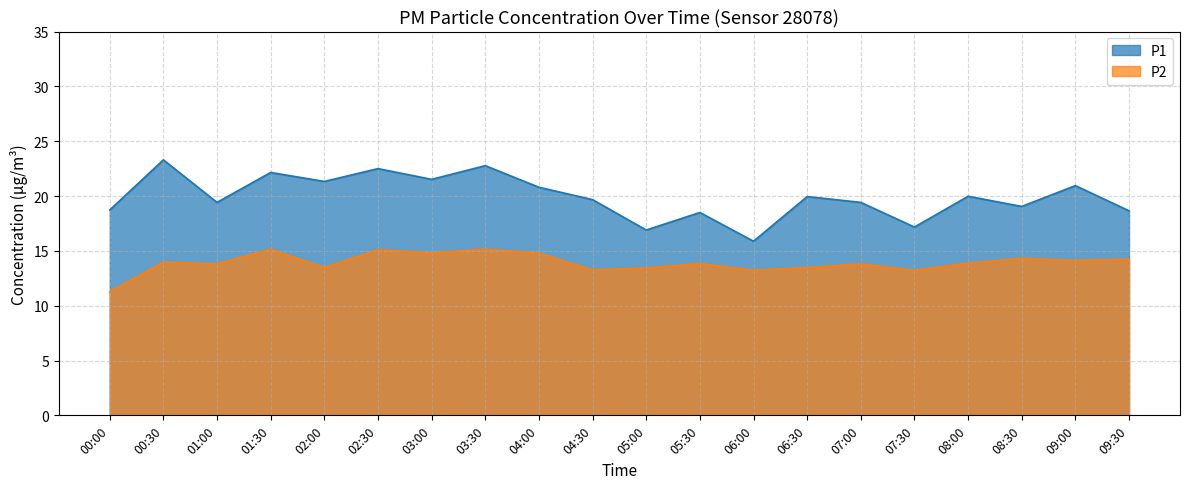

Reading left to right, list all the values displayed in this chart.

P1: 18.7	23.3	19.4	22.1	21.3	22.5	21.5	22.8	20.8	19.7	16.9	18.5	15.9	19.9	19.4	17.2	20.0	19.1	20.9	18.6
P2: 11.3	14.0	13.8	15.2	13.5	15.1	14.8	15.2	14.8	13.3	13.4	13.8	13.2	13.5	13.8	13.2	13.9	14.3	14.1	14.2